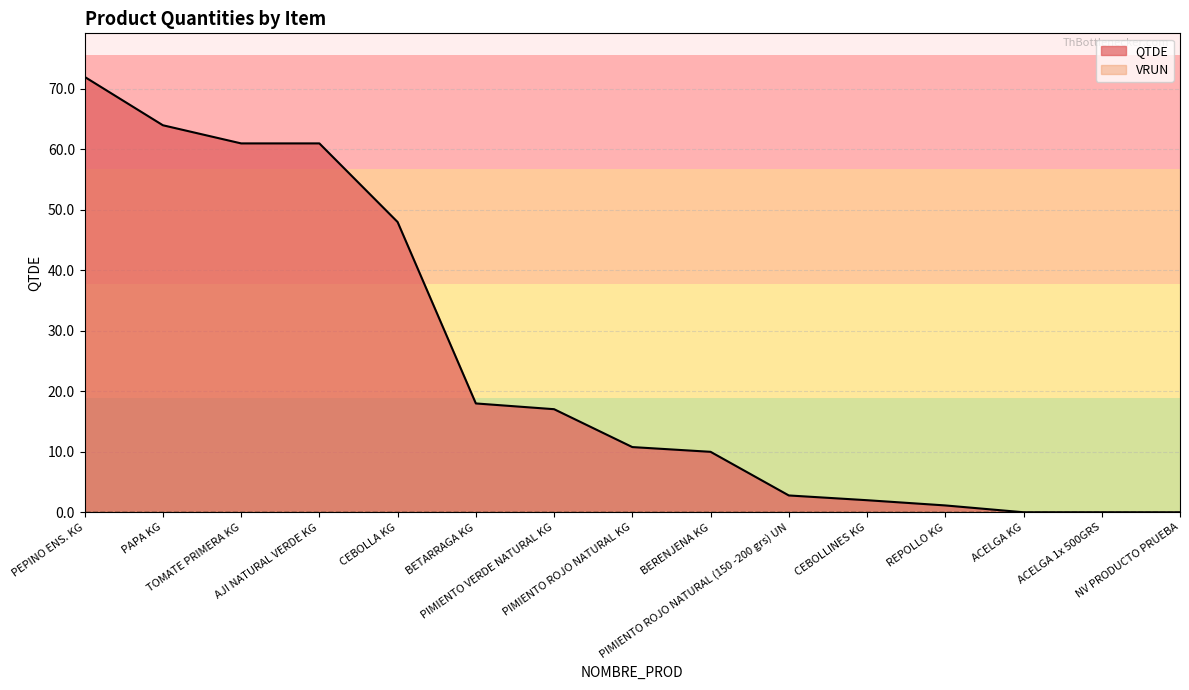

What is the greatest value displayed?

72.0